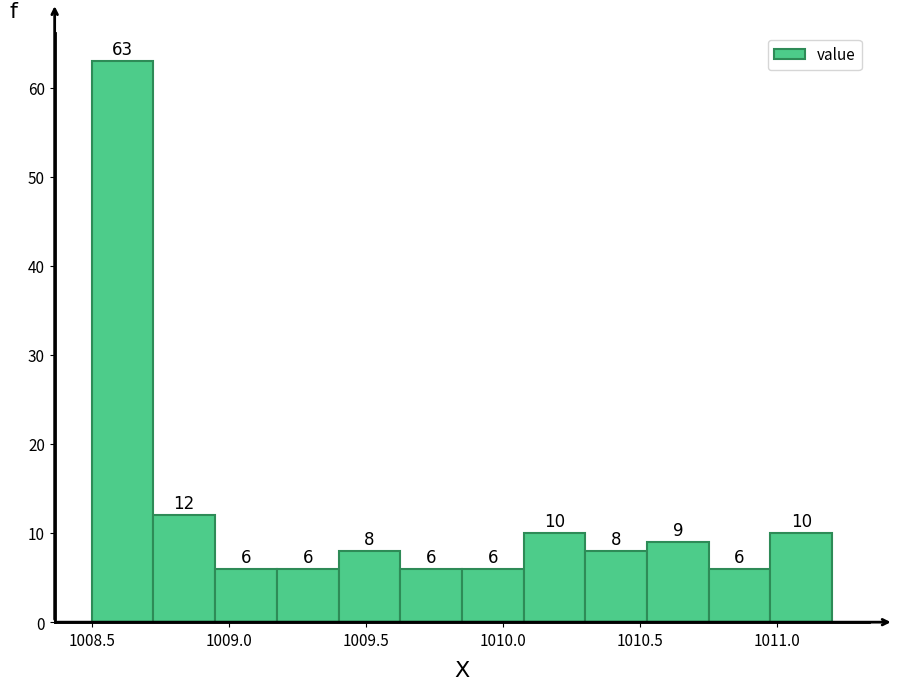

Over which range of the x-axis is the bar tallest?

1008.500 to 1008.725